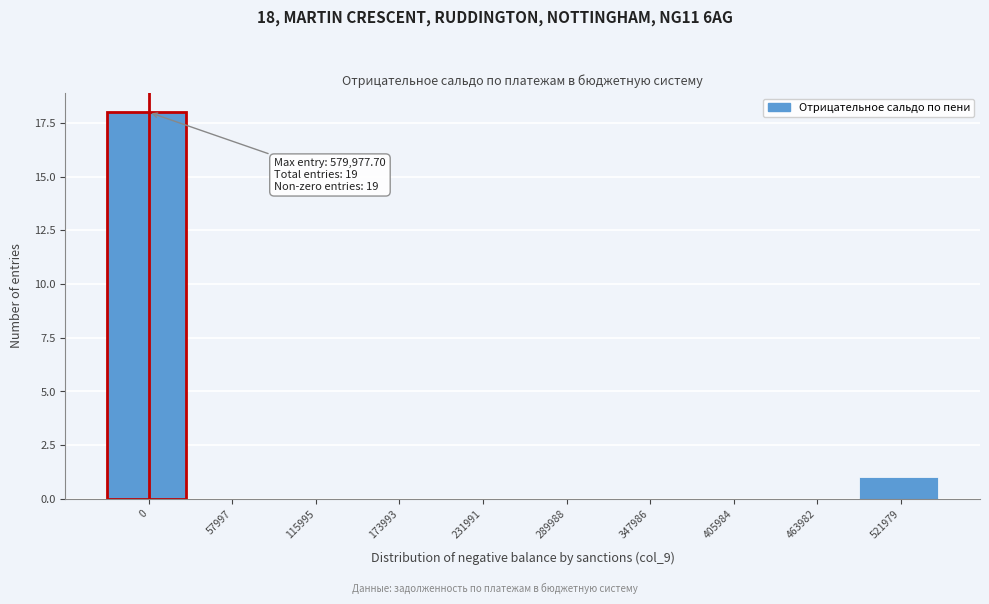

Reading left to right, what are all the values shown in this chart?

0=18	57997=0	115995=0	173993=0	231991=0	289988=0	347986=0	405984=0	463982=0	521979=1